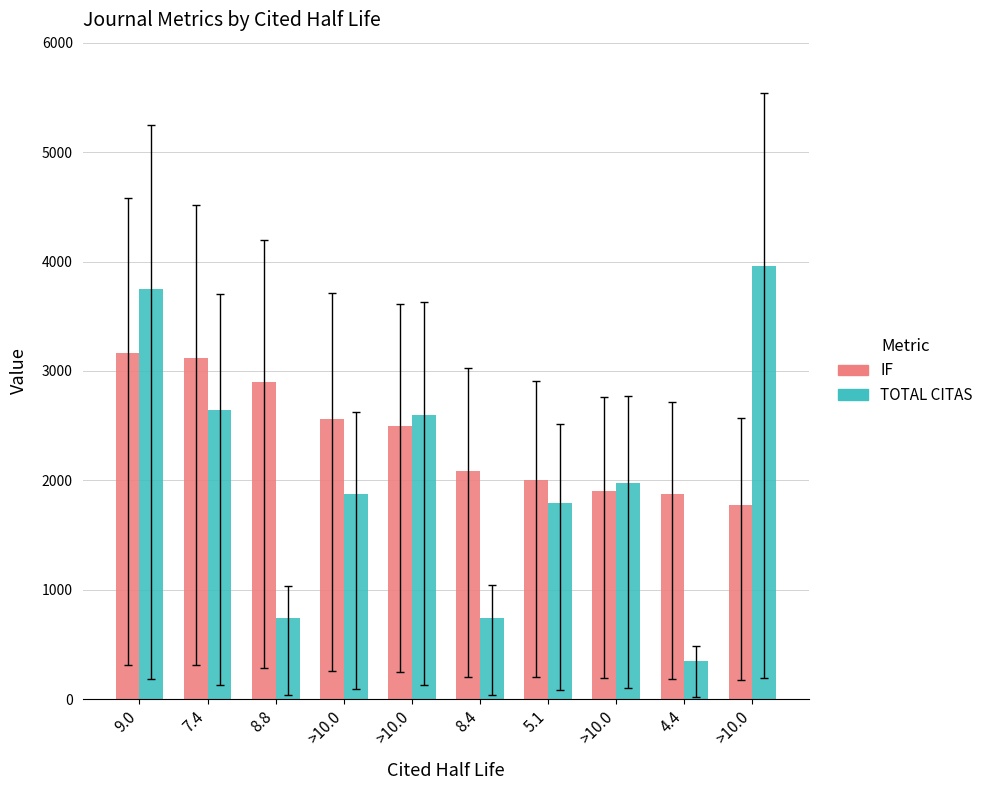

What is the minimum value shown in the chart?

347